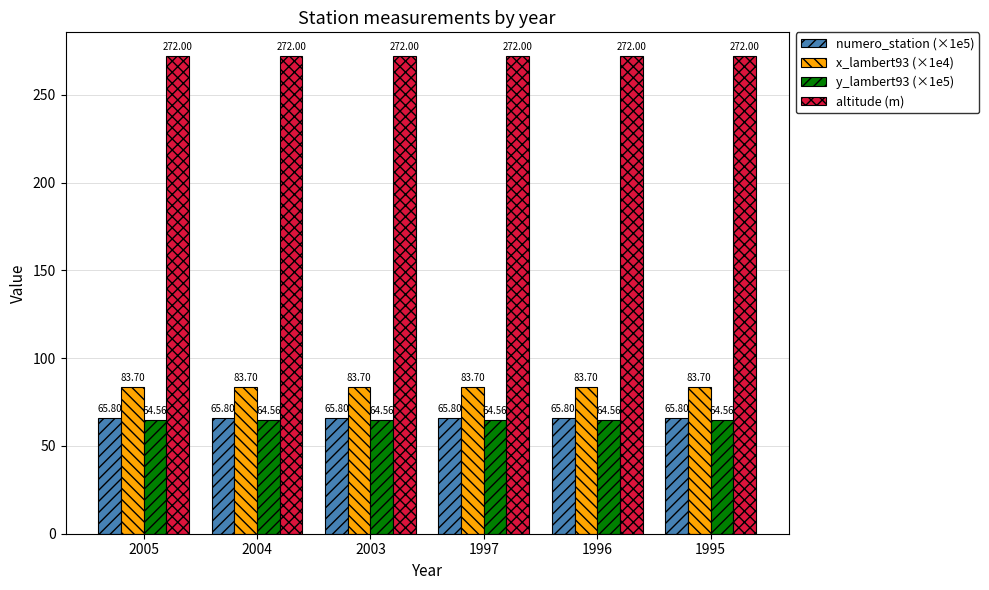

Does the chart contain any negative values?

No